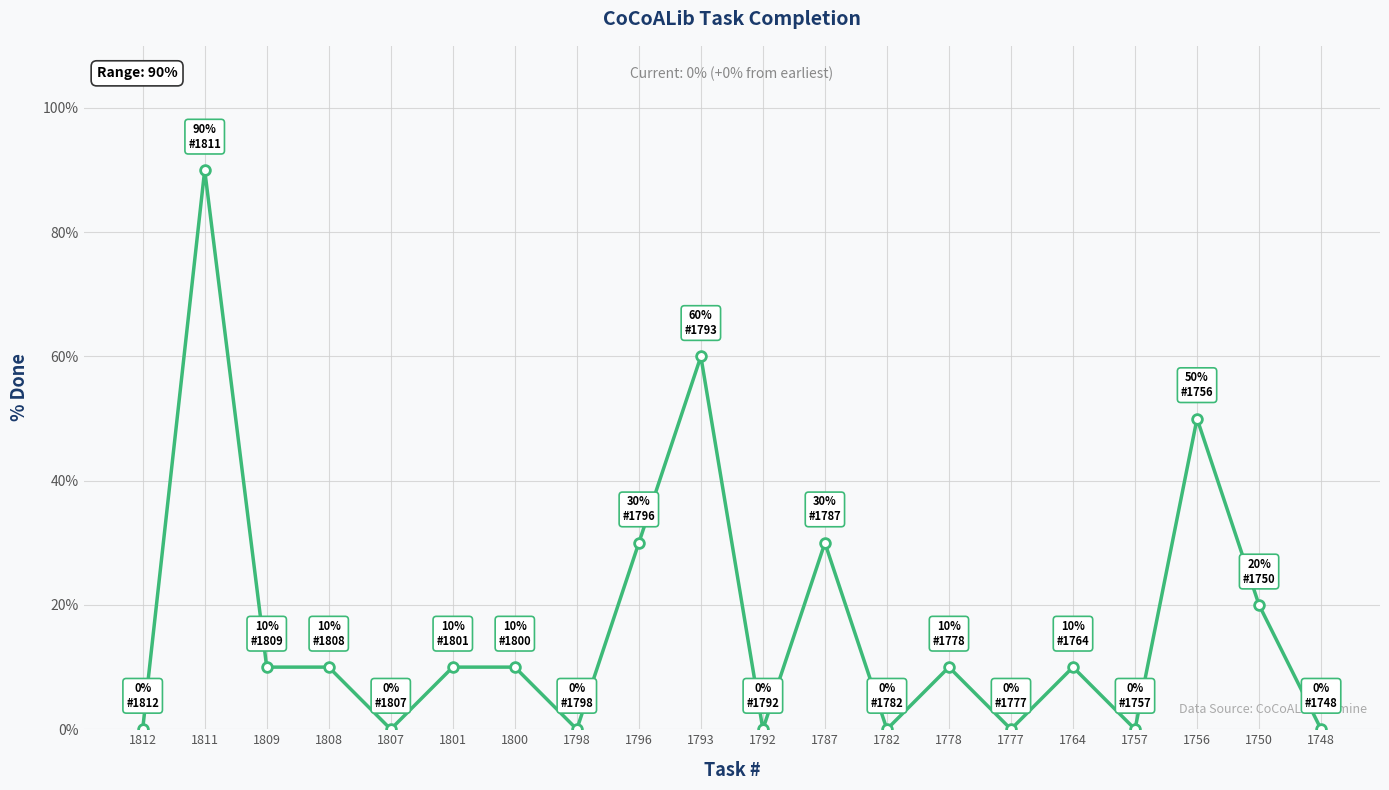

Reading right to left, list all the values displayed in this chart.

1748=0	1750=20	1756=50	1757=0	1764=10	1777=0	1778=10	1782=0	1787=30	1792=0	1793=60	1796=30	1798=0	1800=10	1801=10	1807=0	1808=10	1809=10	1811=90	1812=0